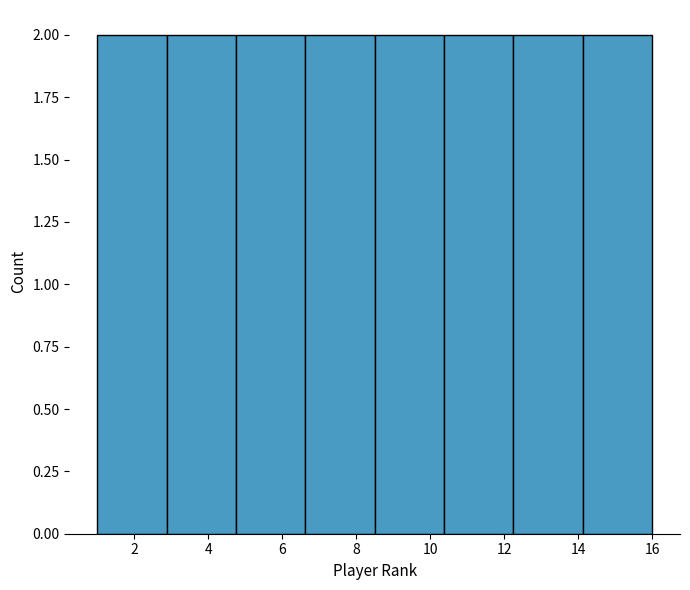

Reading left to right, list every bar in this chart as the range it spans on the x-axis followed by its height. Neither the bar edges nor the heights are printed on the chart, so give them approximately, as read against the axes.

1.0 to 2.8: 2
2.8 to 4.8: 2
4.8 to 6.6: 2
6.6 to 8.6: 2
8.6 to 10.4: 2
10.4 to 12.2: 2
12.2 to 14.2: 2
14.2 to 16.0: 2